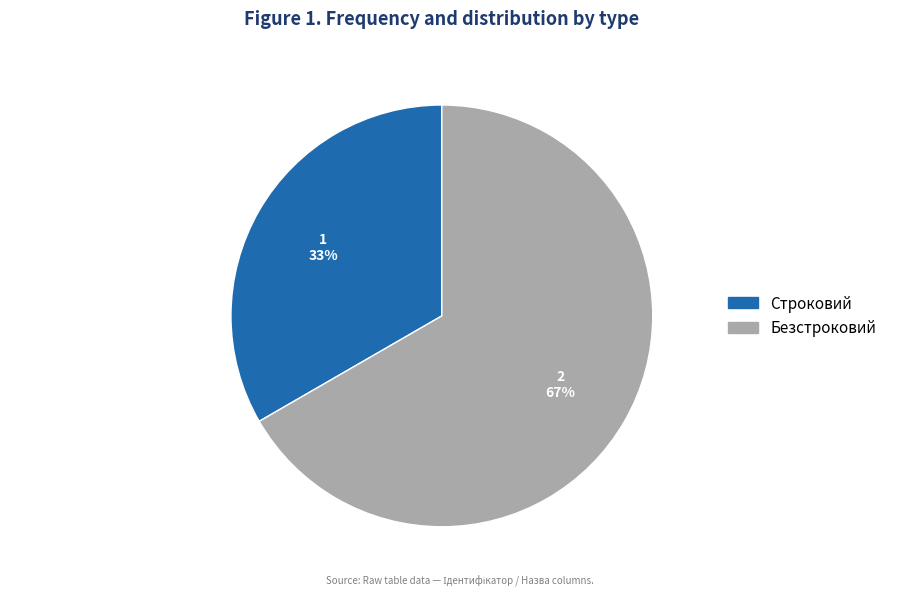

To the nearest percent, what percentage of the pie is Строковий?

33%